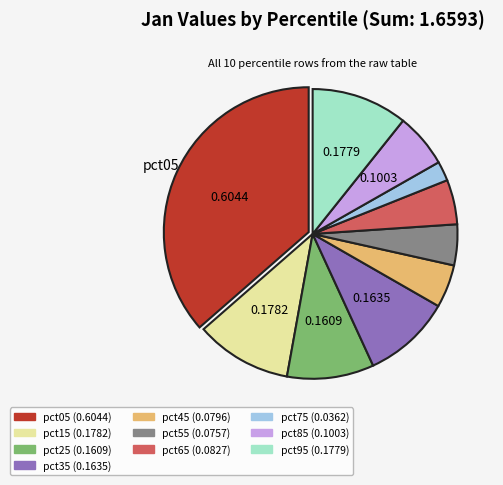

Between pct25 and pct95, which is larger?

pct95